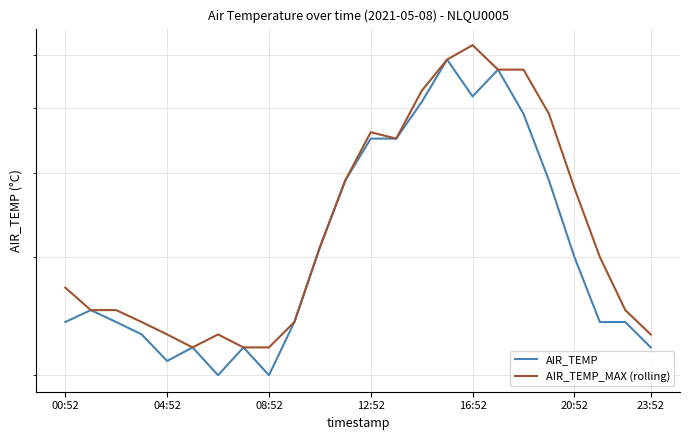

Is the value of AIR_TEMP at 20:52 greater than the value of AIR_TEMP_MAX (rolling) at 12:52?

No